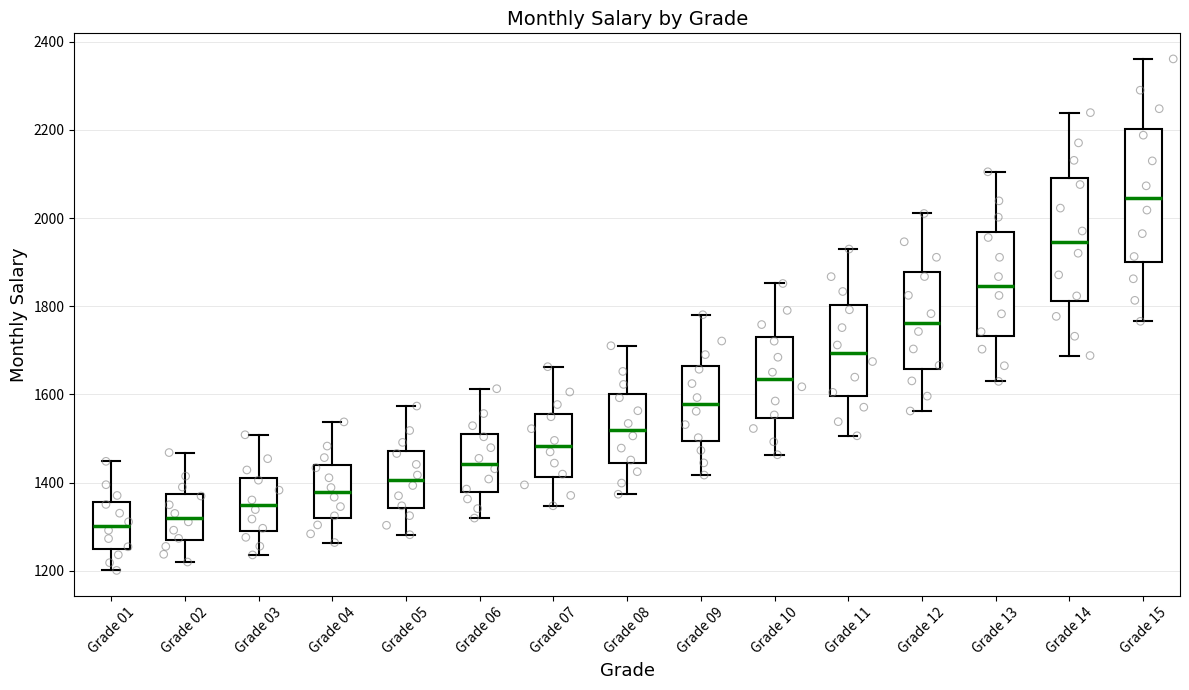

Reading left to right, transcribe this box plot: for each box, give where its median line is, the range the box spans, and where its two whiskers end, as read against the y-axis. The values are not printed on the chart, so give them approximately, as read against the axis.

Grade 01: median 1300, box 1260 to 1360, whiskers 1200 to 1440
Grade 02: median 1320, box 1260 to 1380, whiskers 1220 to 1460
Grade 03: median 1340, box 1300 to 1420, whiskers 1240 to 1500
Grade 04: median 1380, box 1320 to 1440, whiskers 1260 to 1540
Grade 05: median 1400, box 1340 to 1480, whiskers 1280 to 1580
Grade 06: median 1440, box 1380 to 1520, whiskers 1320 to 1620
Grade 07: median 1480, box 1420 to 1560, whiskers 1340 to 1660
Grade 08: median 1520, box 1440 to 1600, whiskers 1380 to 1720
Grade 09: median 1580, box 1500 to 1660, whiskers 1420 to 1780
Grade 10: median 1640, box 1540 to 1740, whiskers 1460 to 1860
Grade 11: median 1700, box 1600 to 1800, whiskers 1500 to 1920
Grade 12: median 1760, box 1660 to 1880, whiskers 1560 to 2020
Grade 13: median 1840, box 1740 to 1960, whiskers 1620 to 2100
Grade 14: median 1940, box 1820 to 2080, whiskers 1680 to 2240
Grade 15: median 2040, box 1900 to 2200, whiskers 1760 to 2360